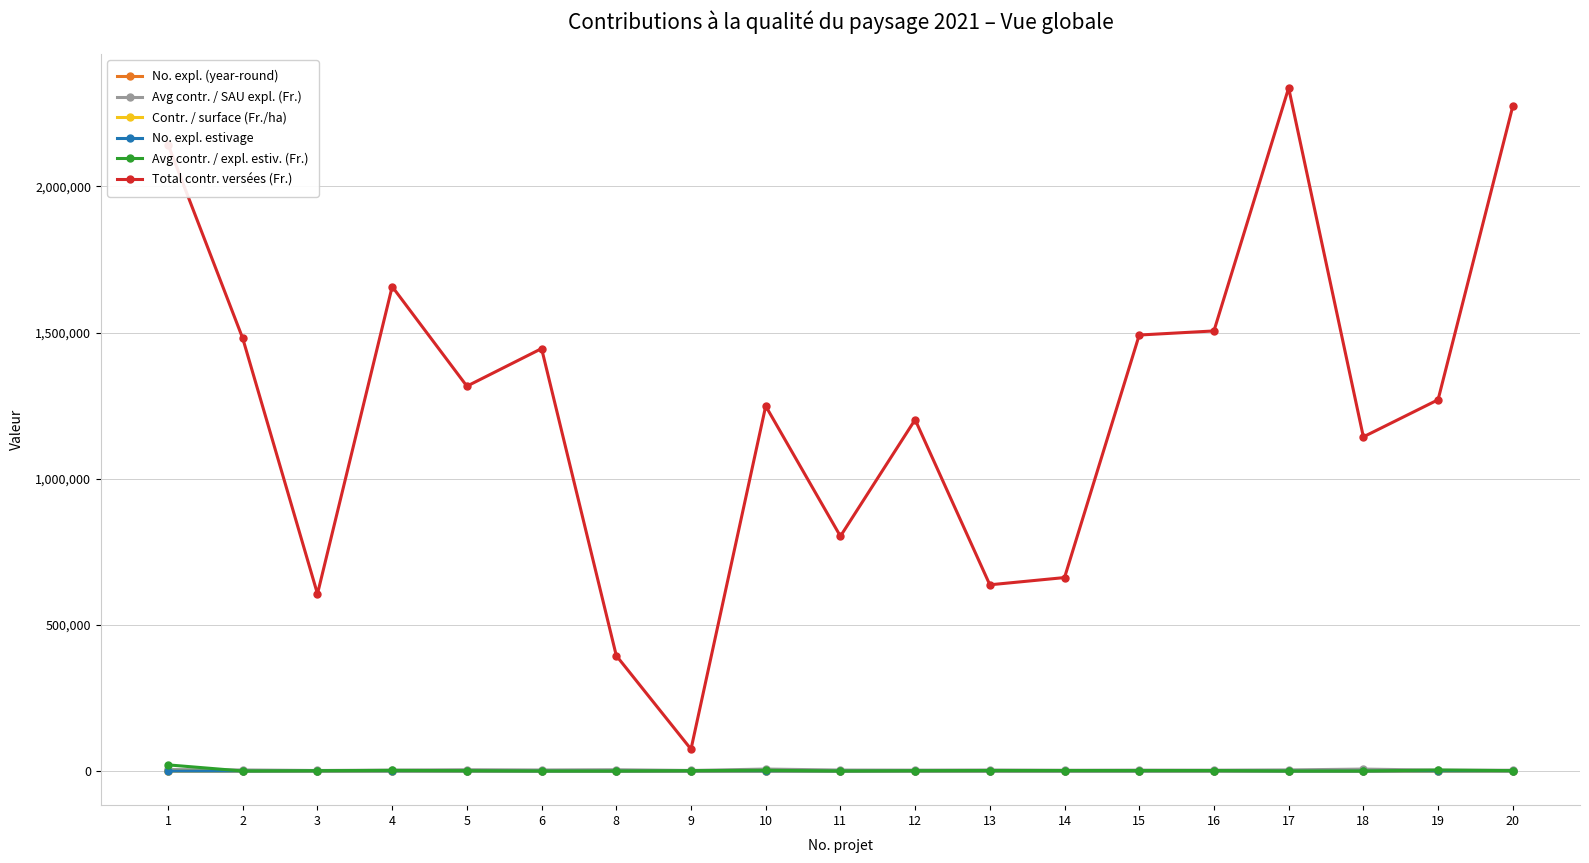

What is the spread (max minus min) of values at 11?

803176